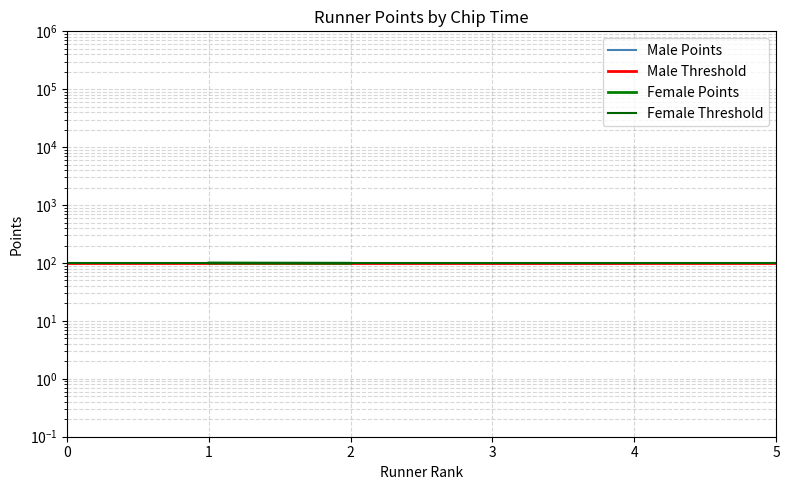

What is the ratio of the value at 2 to the value at 4?

1.0